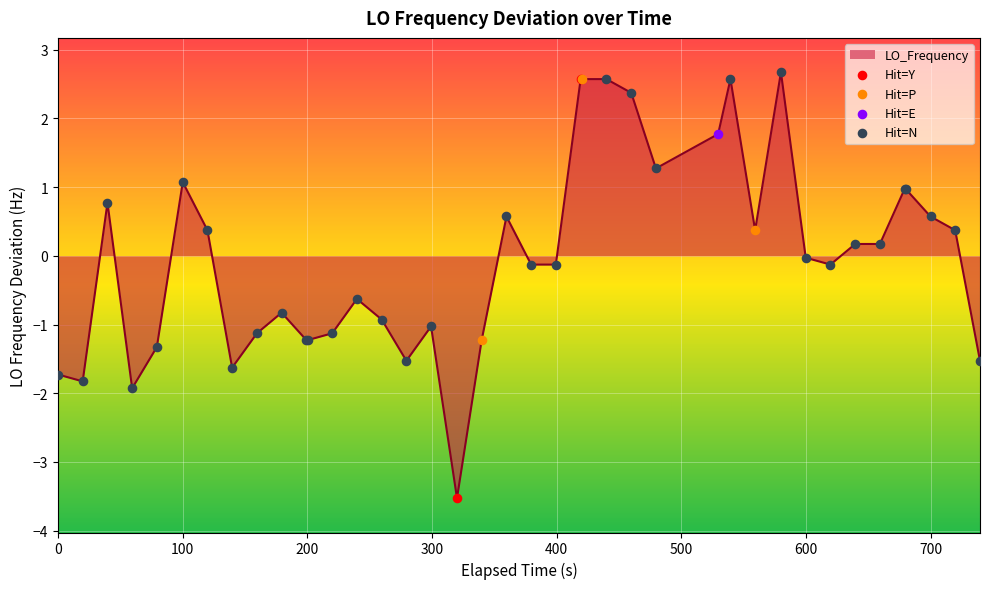

What is the greatest value displayed?

2.7